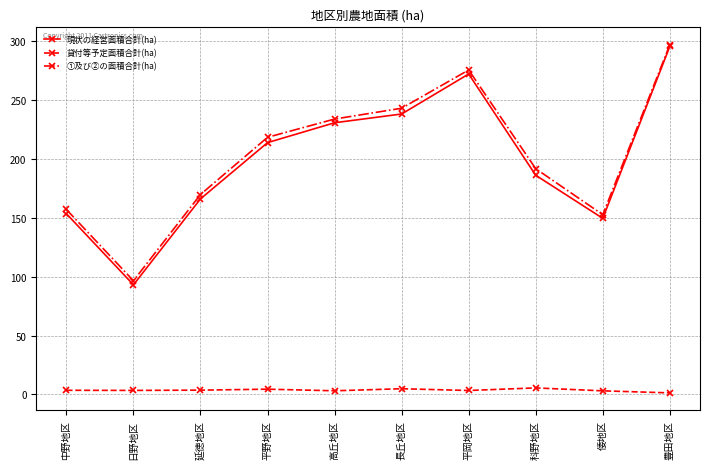

What is the difference between the maximum and second lowest values in the ①及び②の面積合計(ha) series?

144.4